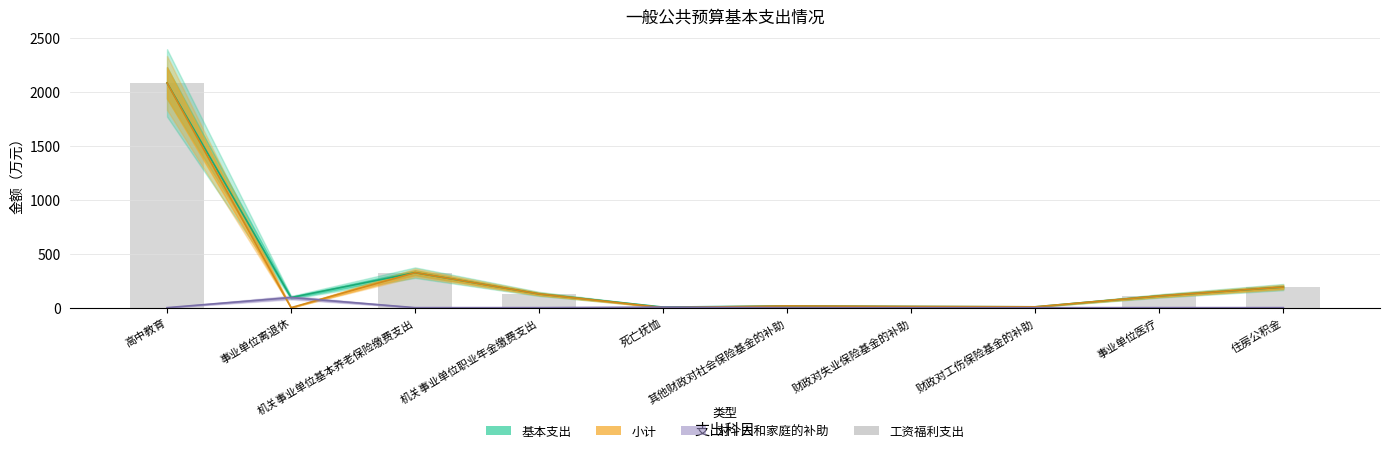

Reading left to right, list all the values displayed in this chart.

高中教育=2080.3	事业单位离退休=0.0	机关事业单位基本养老保险缴费支出=323.8	机关事业单位职业年金缴费支出=127.0	死亡抚恤=0.0	其他财政对社会保险基金的补助=16.0	财政对失业保险基金的补助=11.1	财政对工伤保险基金的补助=7.6	事业单位医疗=108.2	住房公积金=190.5